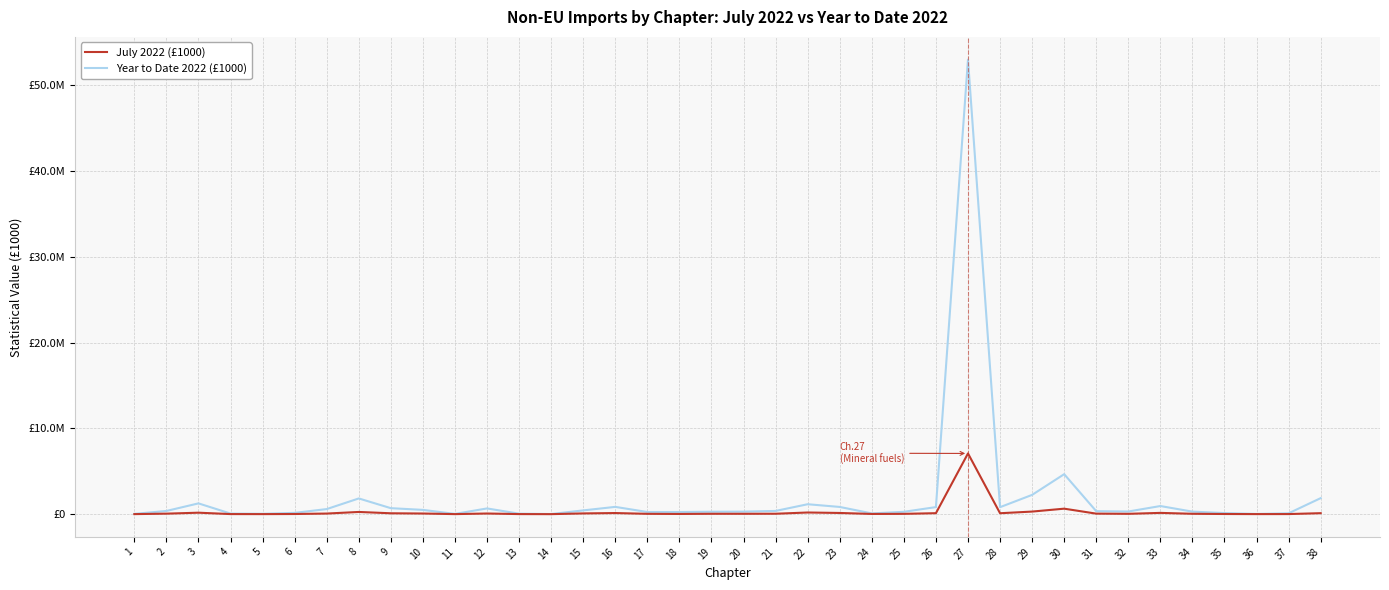

Which series changed the most between 8 and 13?

Year to Date 2022 (£1000)